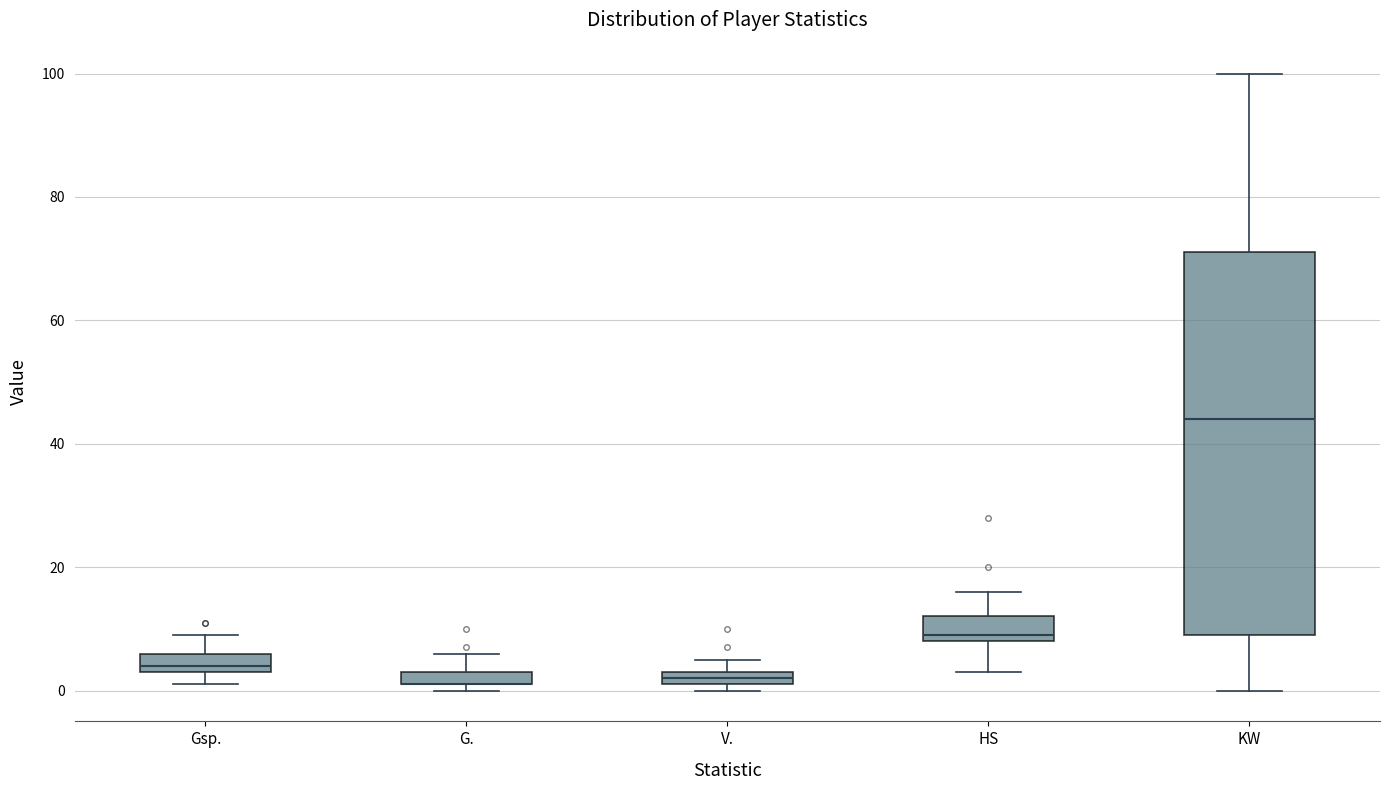

Where is the upper edge of the box for V. on the y-axis? The values are not printed on the chart, so give them approximately, as read against the axis.

4